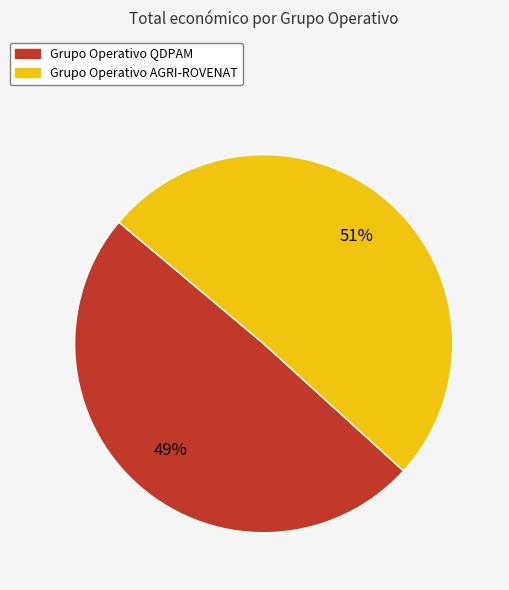

How many slices are in this pie chart?

2